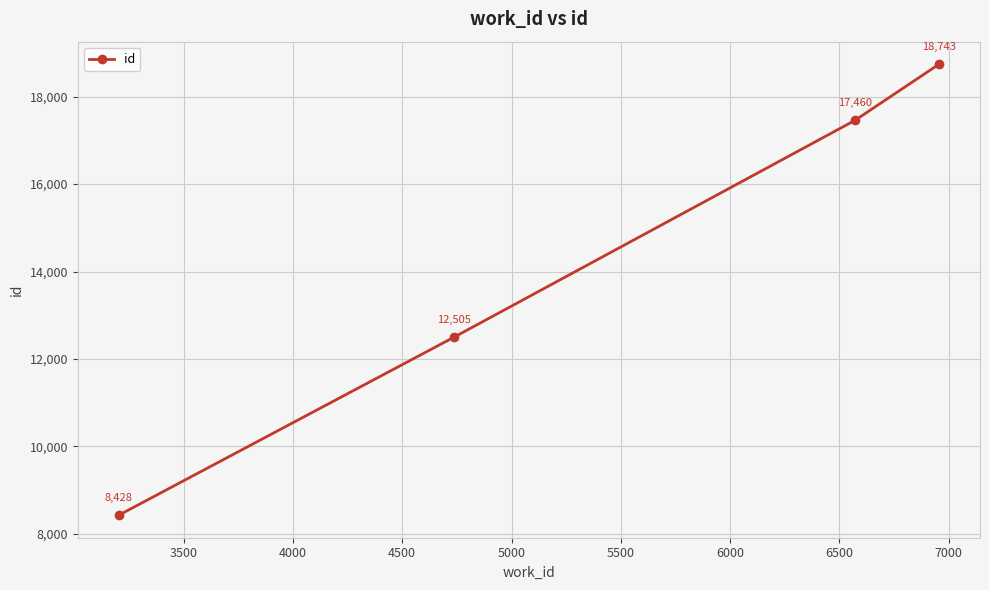

What is the minimum value shown in the chart?

8428